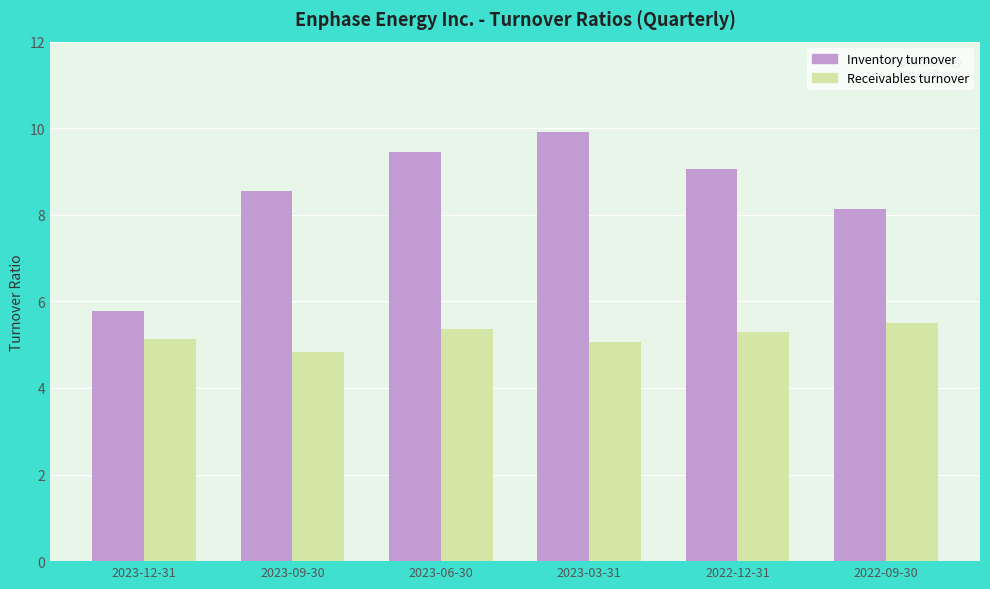

What position from the left is 2022-12-31?

5